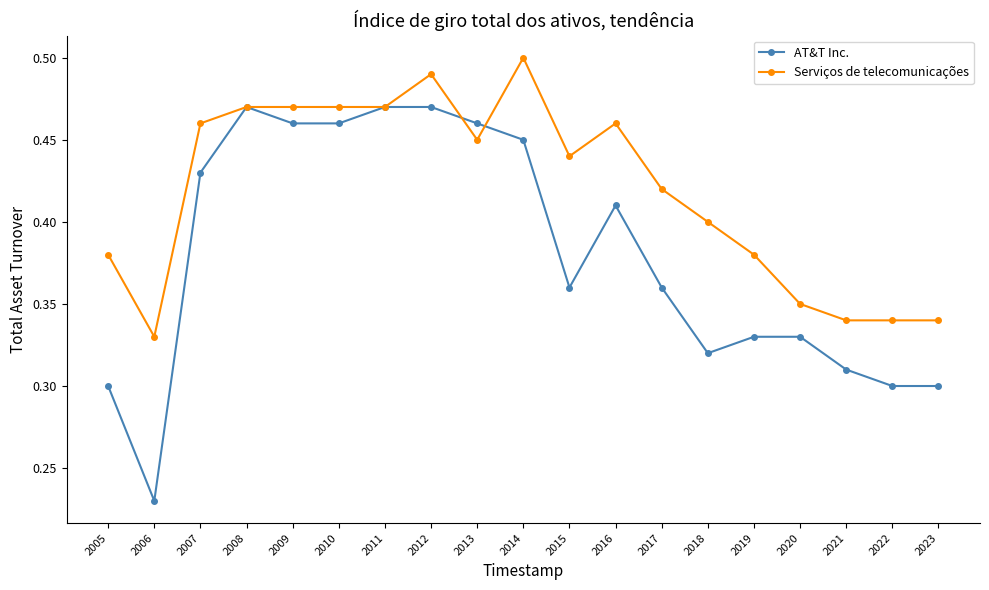

True or false: Serviços de telecomunicações and AT&T Inc. intersect in this chart.

True